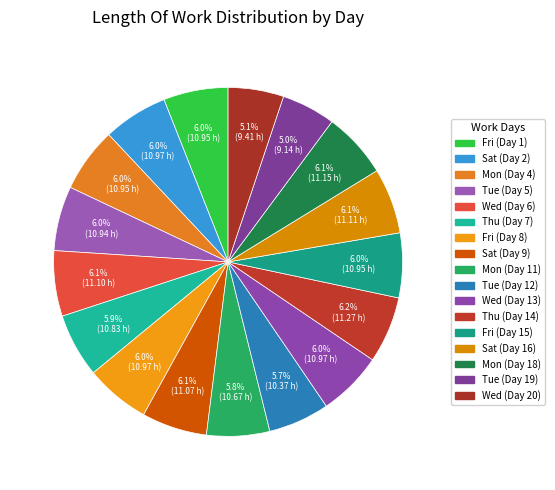

To the nearest percent, what is the difference between the largest and smallest slice percentages?

1%